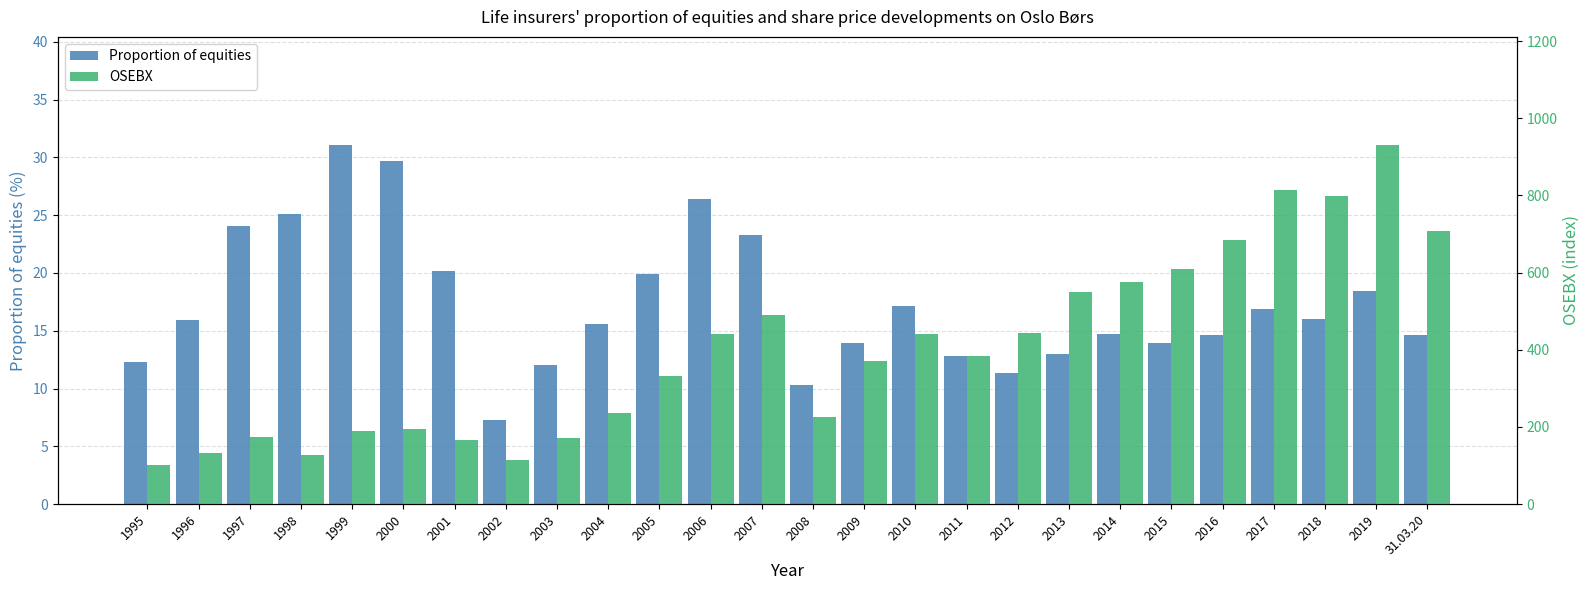

Reading right to left, what are all the values shown in this chart?

Proportion of equities: 31.03.20=14.6	2019=18.4	2018=16.1	2017=16.9	2016=14.6	2015=13.9	2014=14.7	2013=13.0	2012=11.3	2011=12.8	2010=17.1	2009=13.9	2008=10.3	2007=23.3	2006=26.4	2005=19.9	2004=15.6	2003=12.0	2002=7.3	2001=20.2	2000=29.7	1999=31.1	1998=25.1	1997=24.1	1996=15.9	1995=12.3
OSEBX: 31.03.20=707.1	2019=931.5	2018=799.5	2017=814.5	2016=683.9	2015=610.3	2014=576.0	2013=548.9	2012=444.1	2011=384.9	2010=439.7	2009=371.6	2008=225.5	2007=490.8	2006=440.4	2005=332.5	2004=236.7	2003=171.0	2002=115.2	2001=167.2	2000=195.8	1999=189.8	1998=127.8	1997=175.1	1996=132.4	1995=100.0